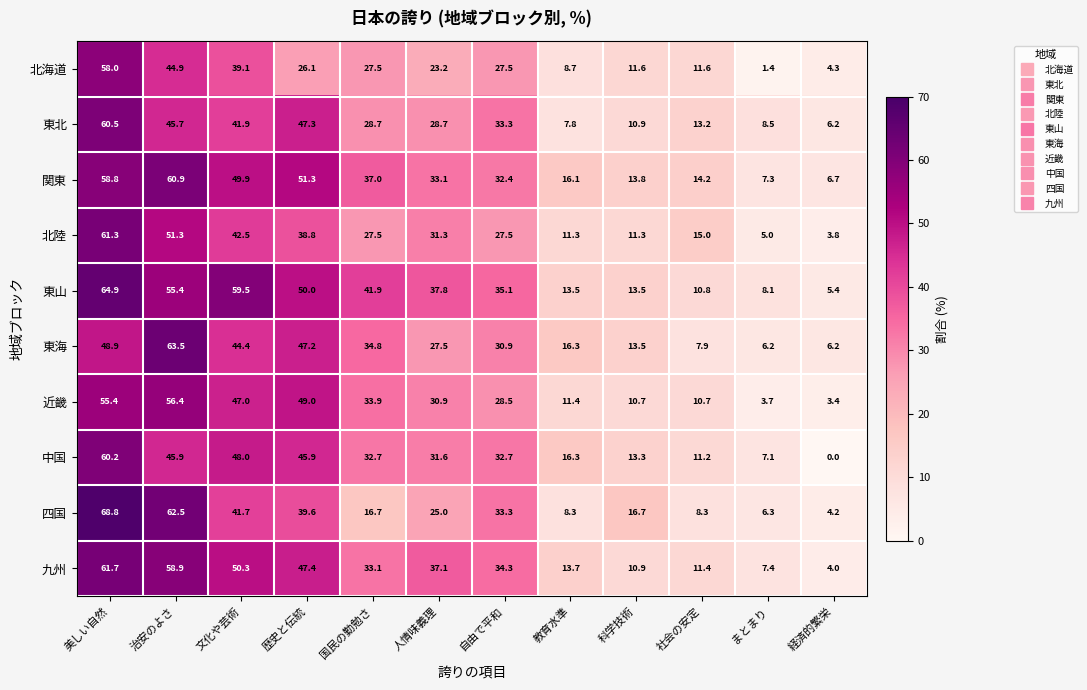

At how many categories does at least one series exceed 60?

2